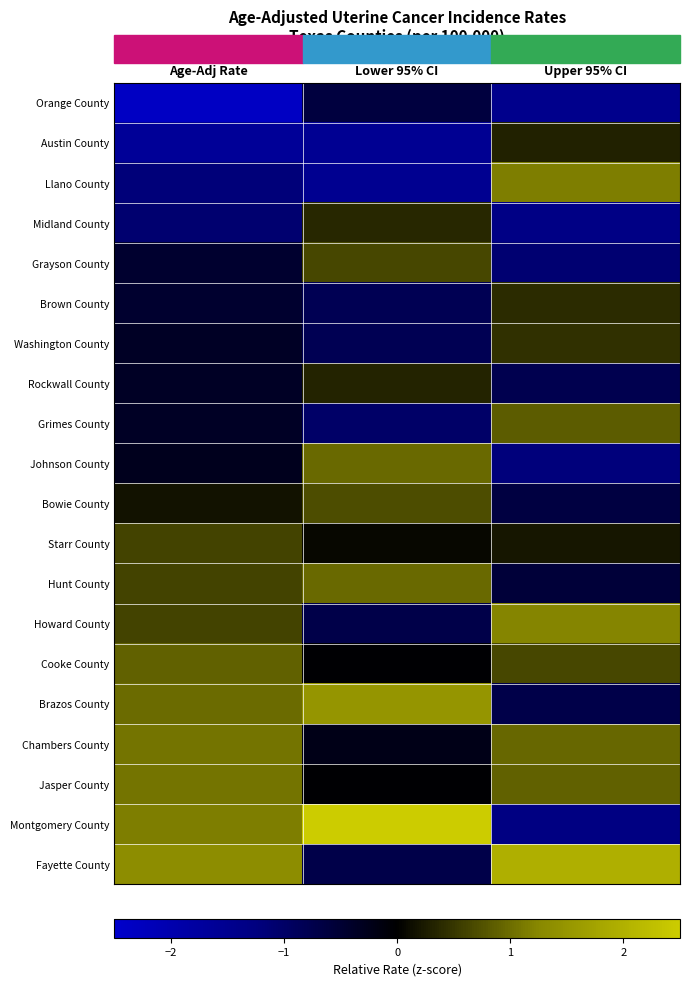

What is the difference between the highest and lowest values at Lower 95% CI?

4.0